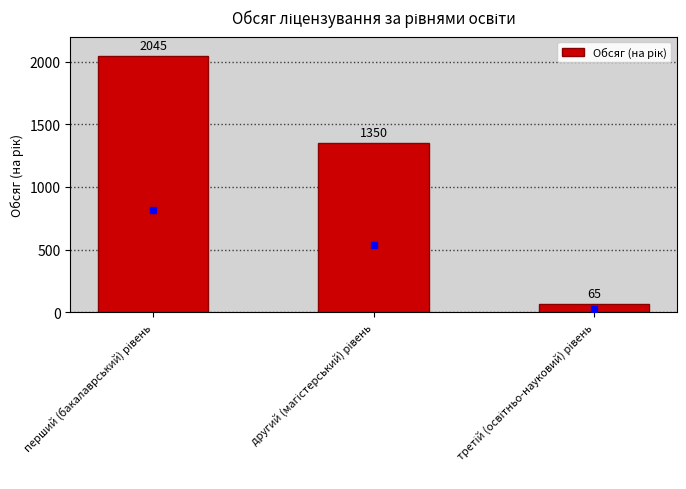

What is the difference between the second highest and minimum values?

1285